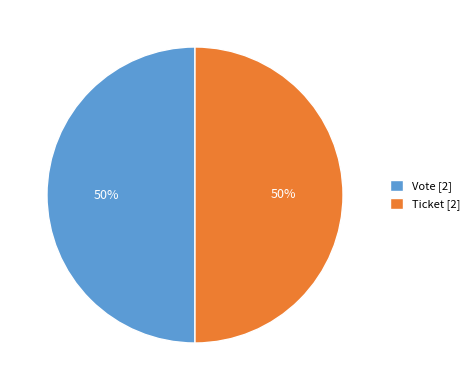

What is the ratio of the value at Vote [2] to the value at Ticket [2]?

1.0